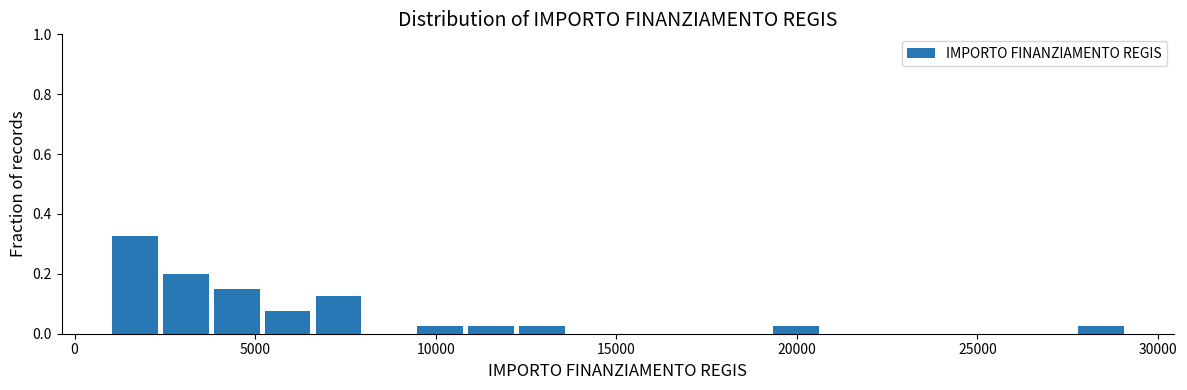

Read against the x-axis, roughly where is the centre of the tallest bar?

1500